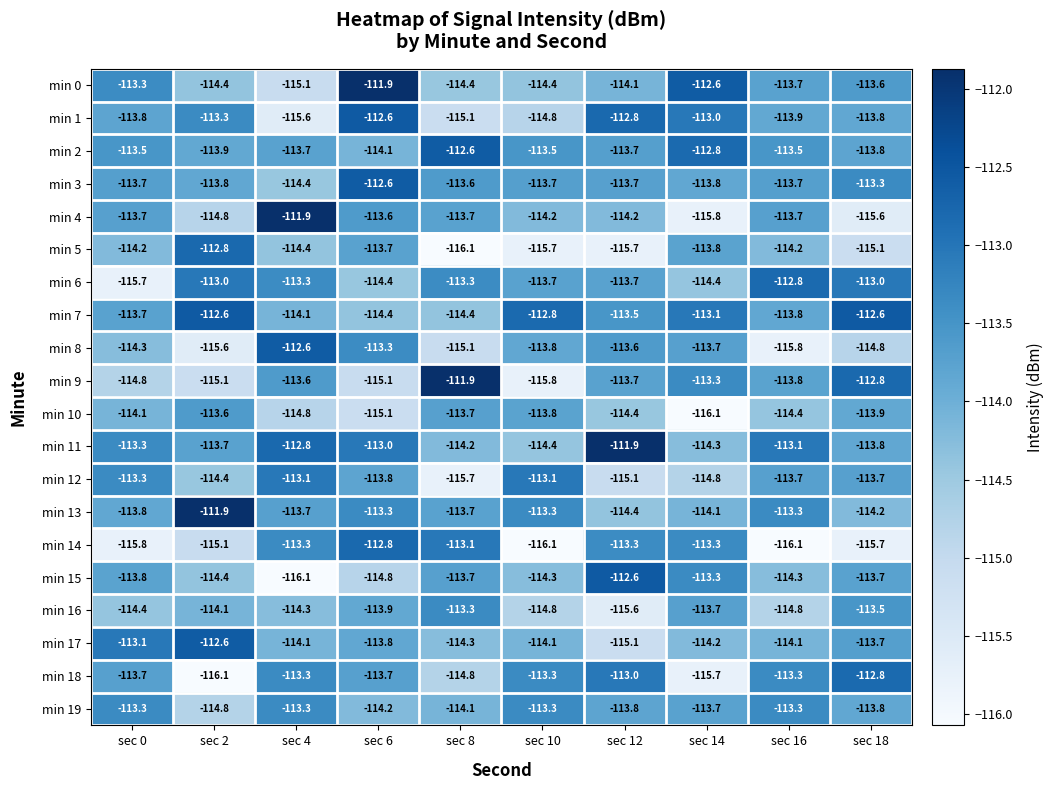

Which series has the largest total across all categories?

min 11